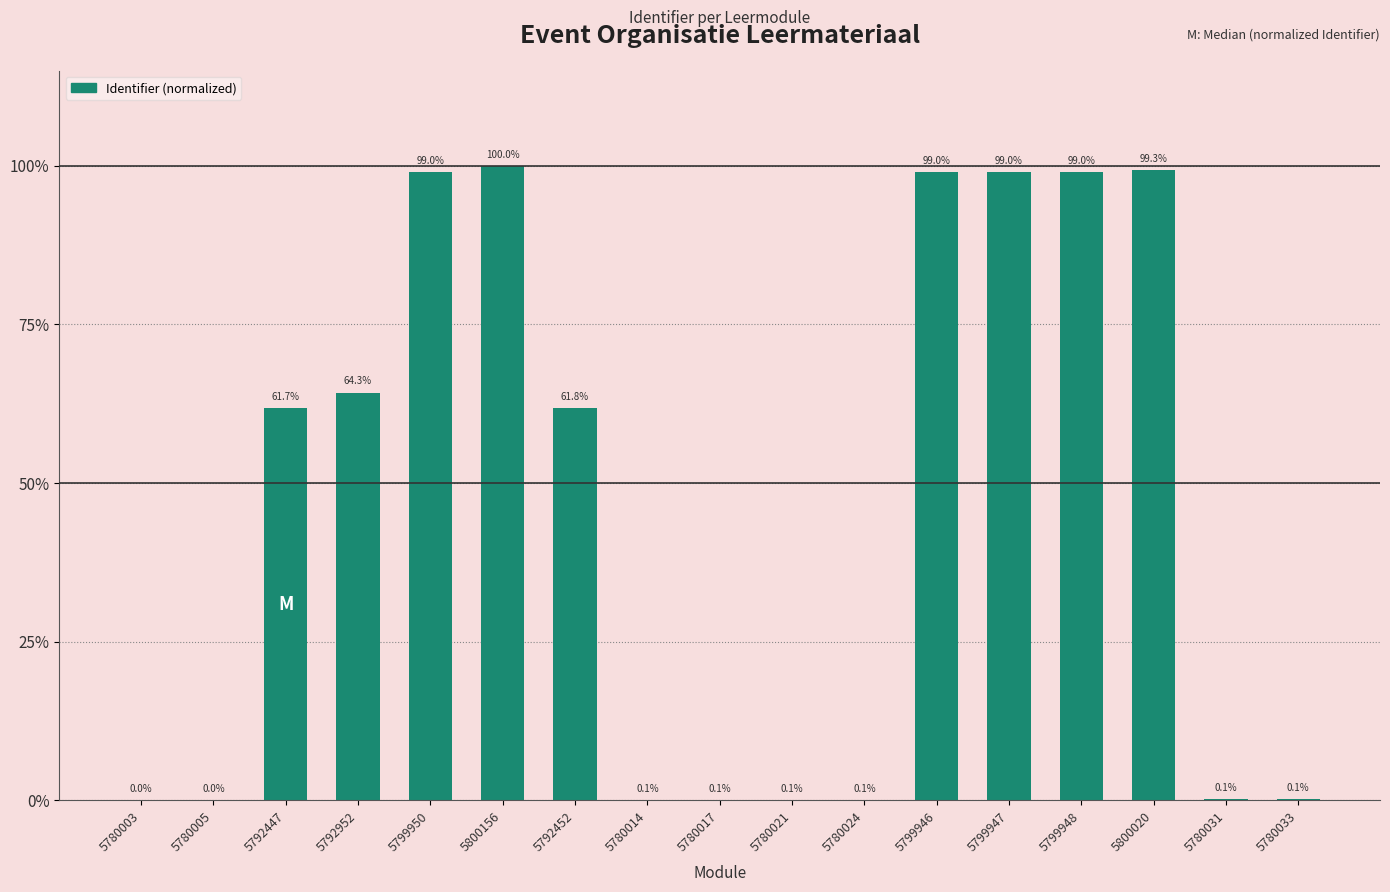

What is the difference between the maximum and minimum values?

1.0